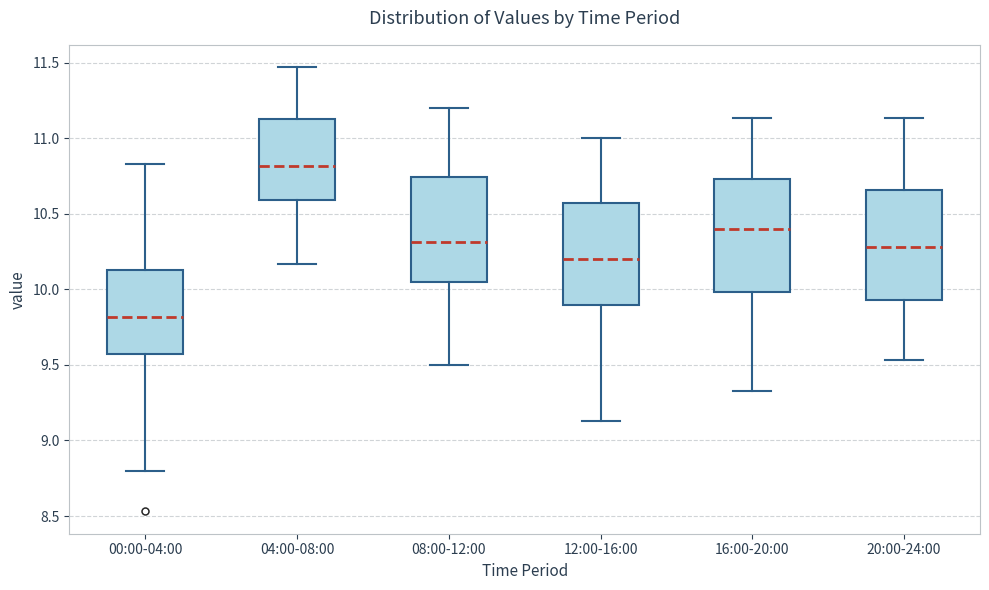

Which box has the highest median line?

04:00-08:00